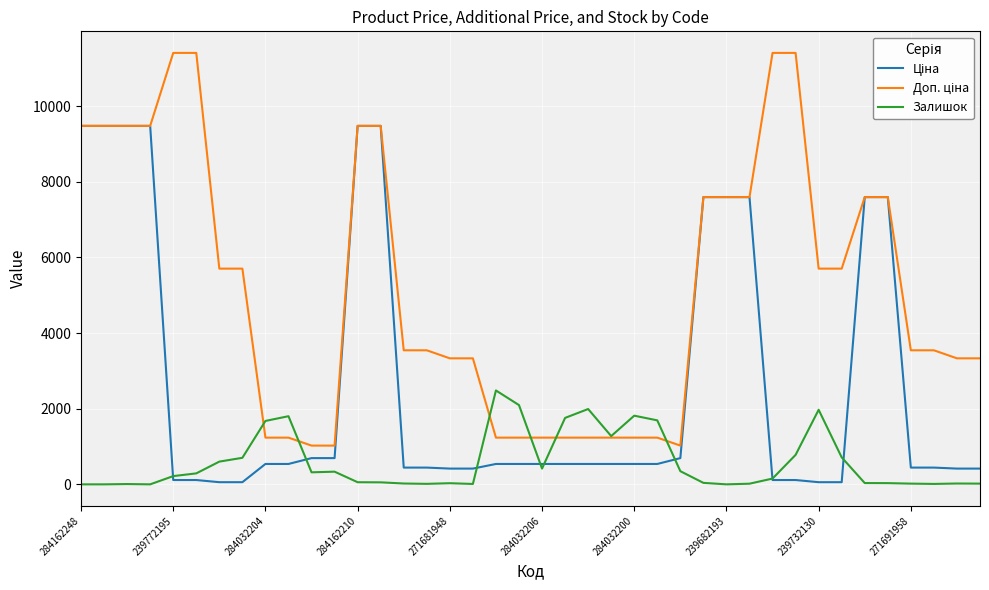

What is the maximum value for Залишок?

2483.0